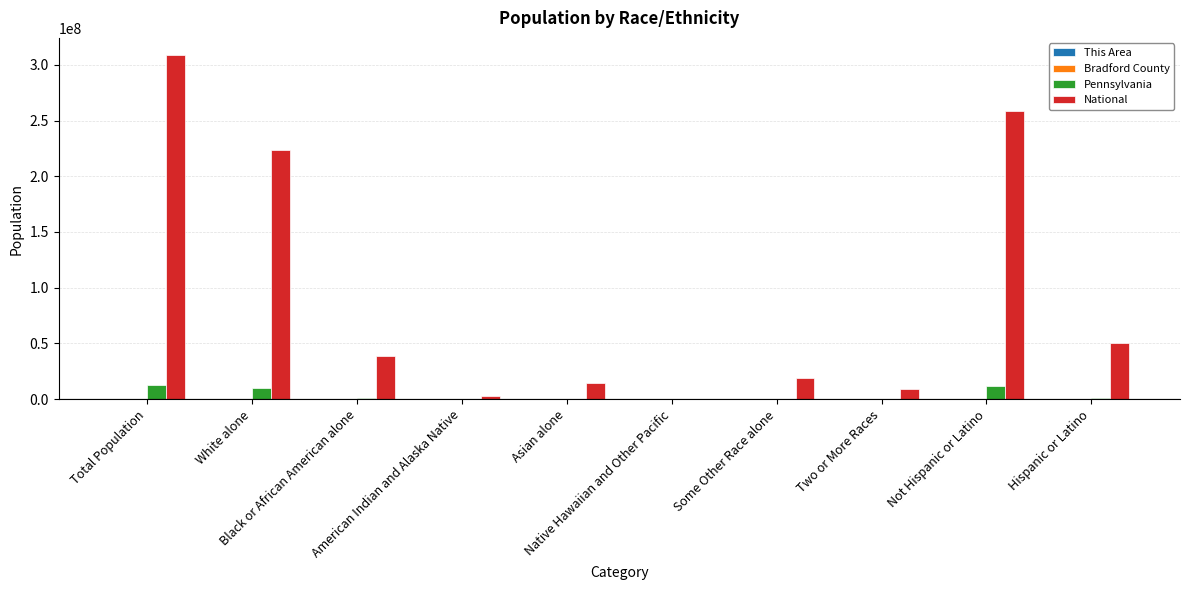

What is the highest value of the National series?

308745538